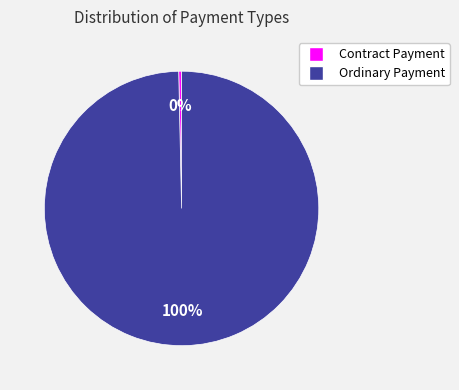

Is the sum of Ordinary Payment and Contract Payment greater than half?

Yes